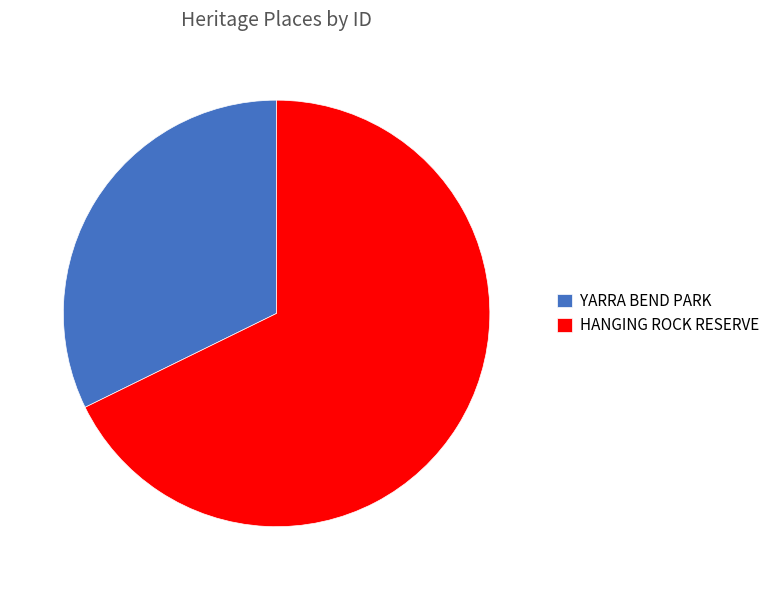

Rank the categories by value from highest to lowest.

HANGING ROCK RESERVE, YARRA BEND PARK